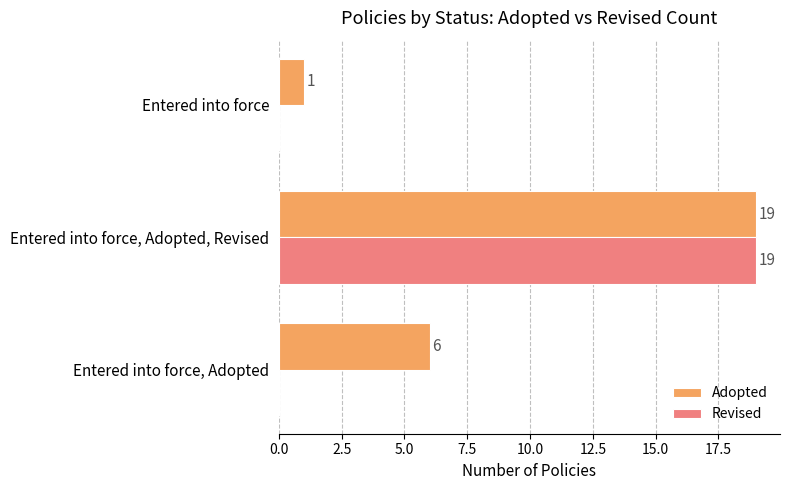

At which category is the sum across all series the highest?

Entered into force, Adopted, Revised